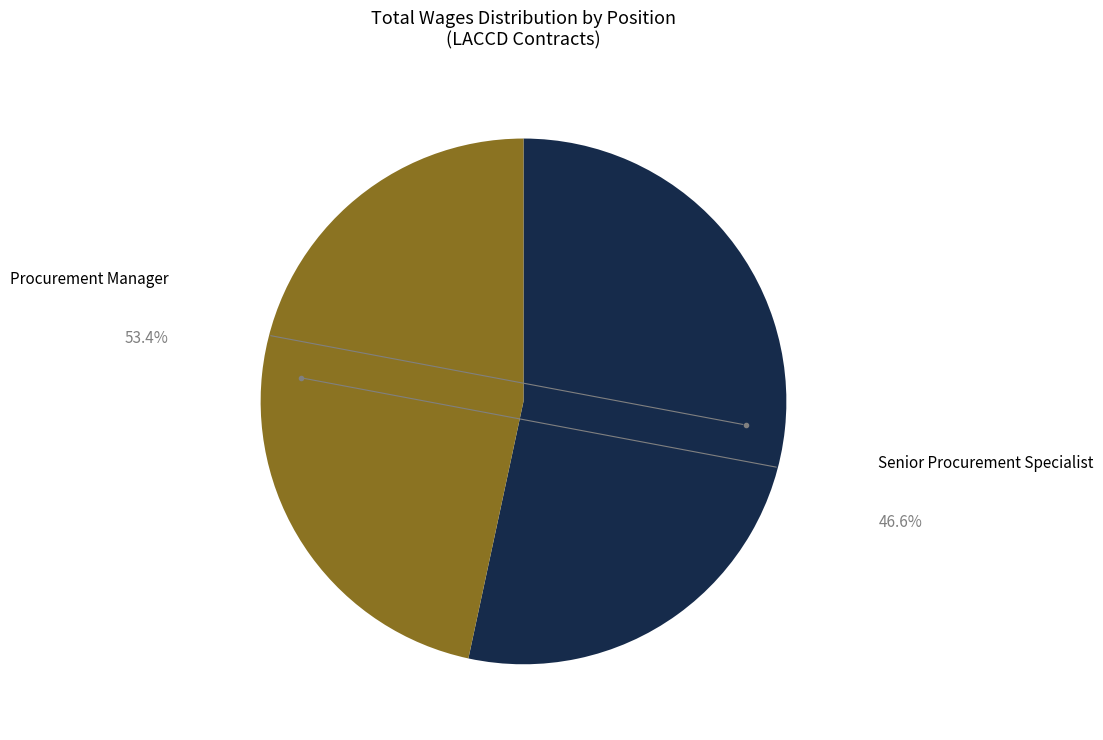

To the nearest percent, what percentage of the pie is Senior Procurement Specialist?

47%